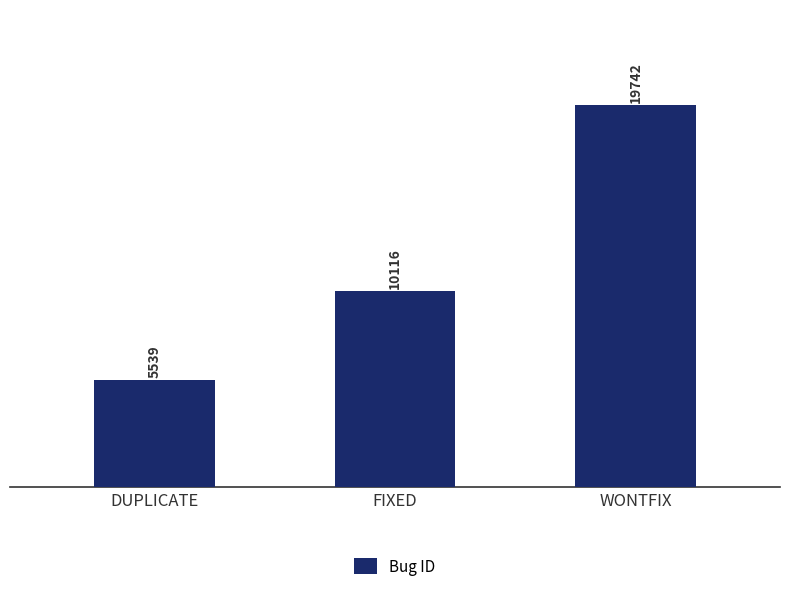

Reading right to left, list all the values displayed in this chart.

19742	10116	5539